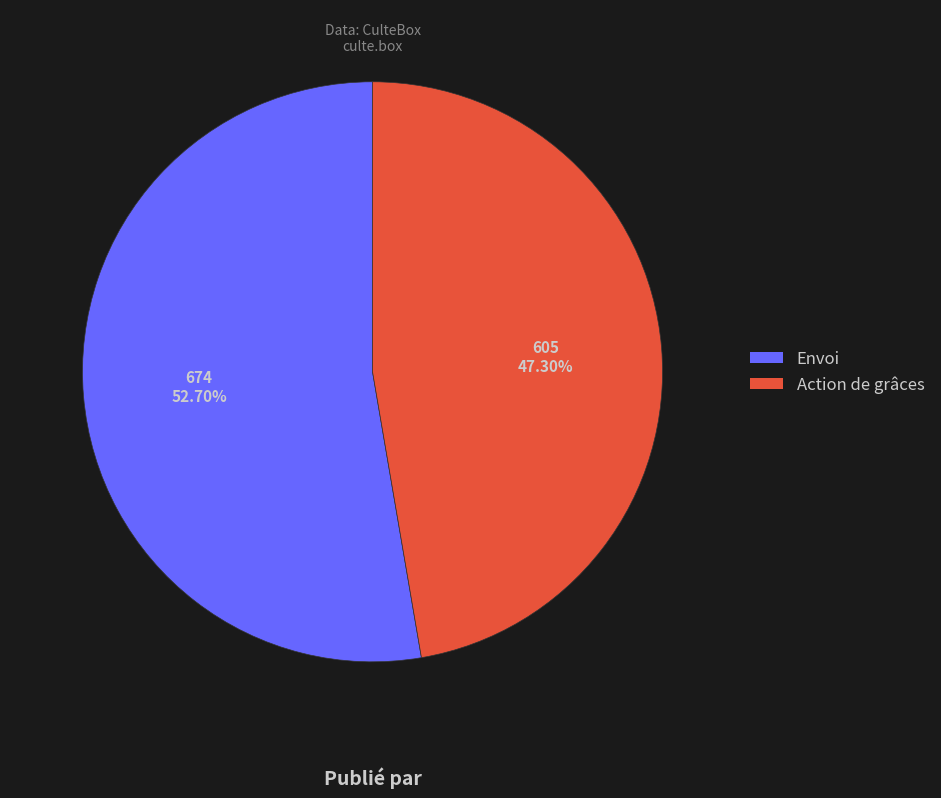

Does any single category account for the majority?

Yes